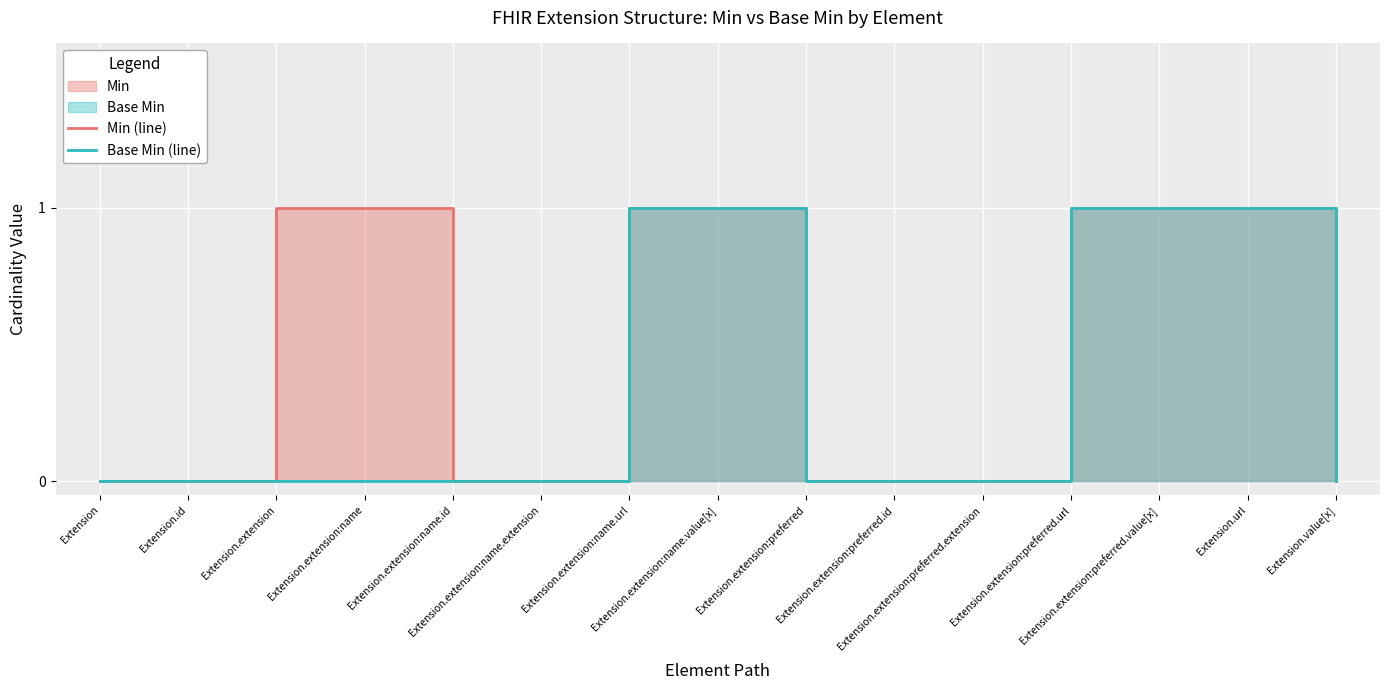

How many distinct data groups are displayed?

2